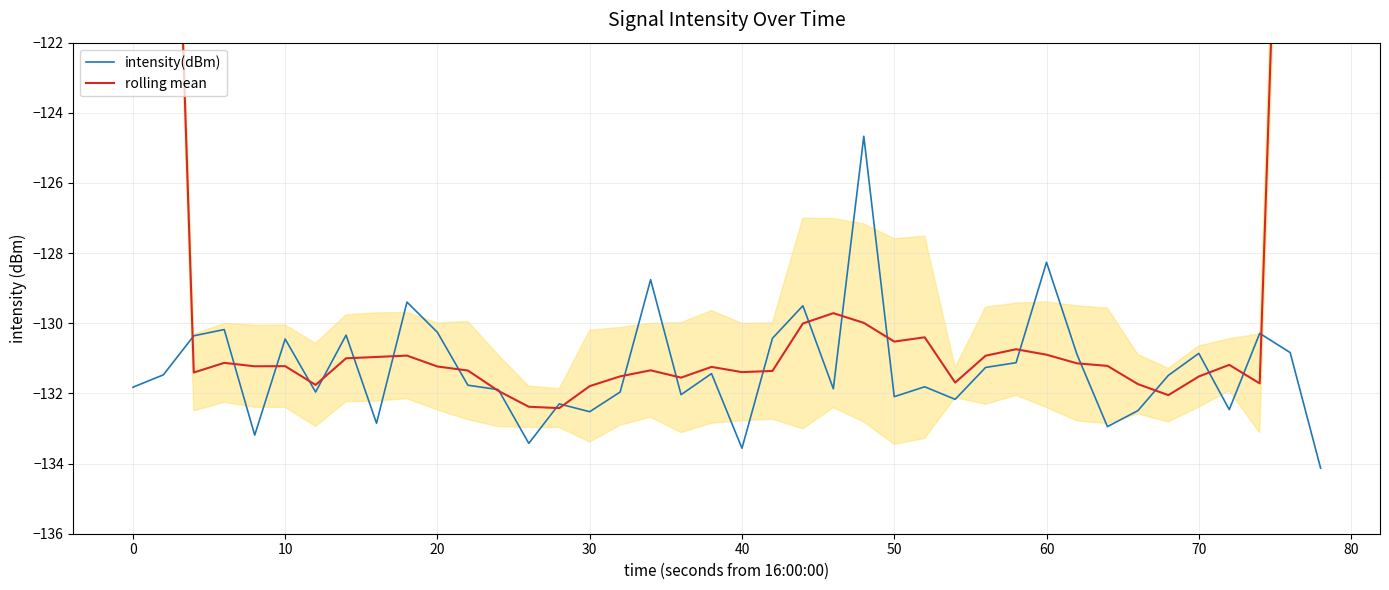

List the series in order of their peak value, highest first.

rolling mean, intensity(dBm)